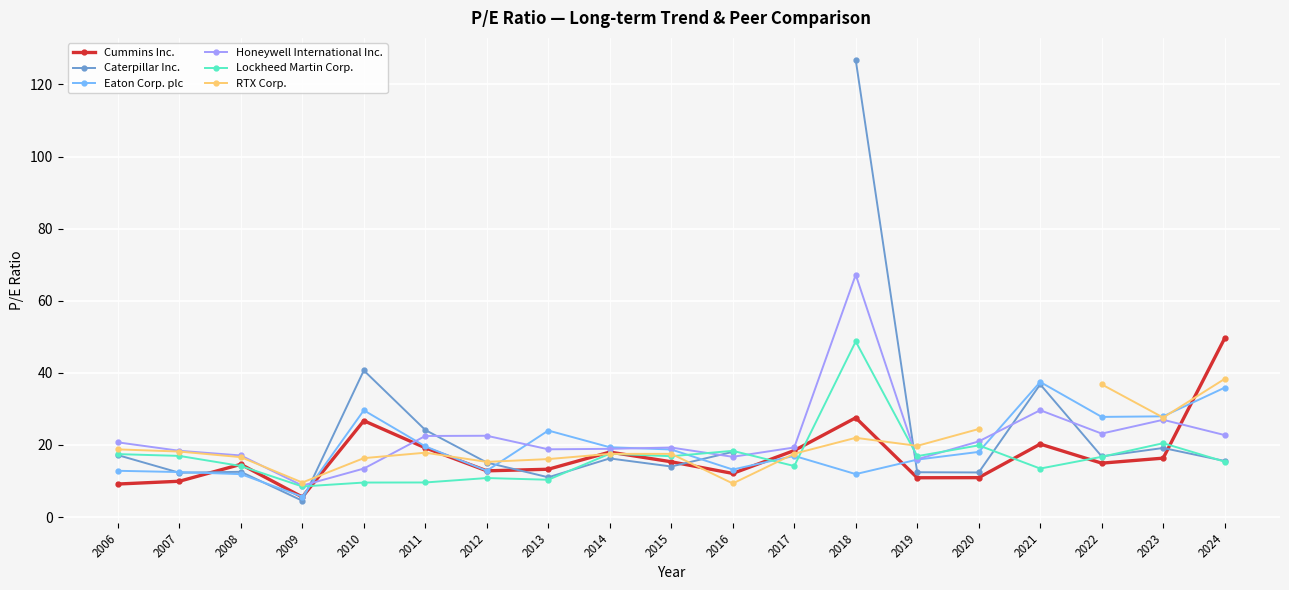

In Cummins Inc., how many points are higher than both neighbors (excluding endpoints)?

5